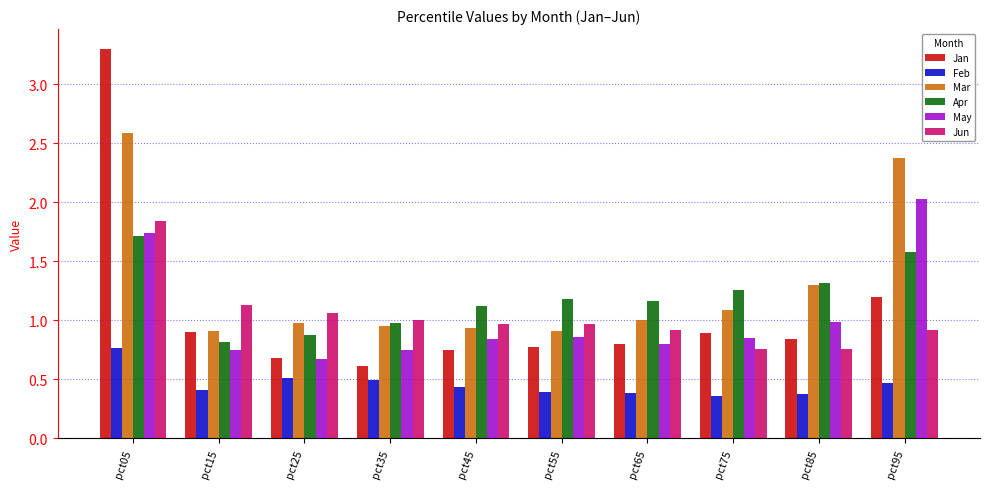

Rank the series by their maximum value, from lowest to highest.

Feb, Apr, Jun, May, Mar, Jan